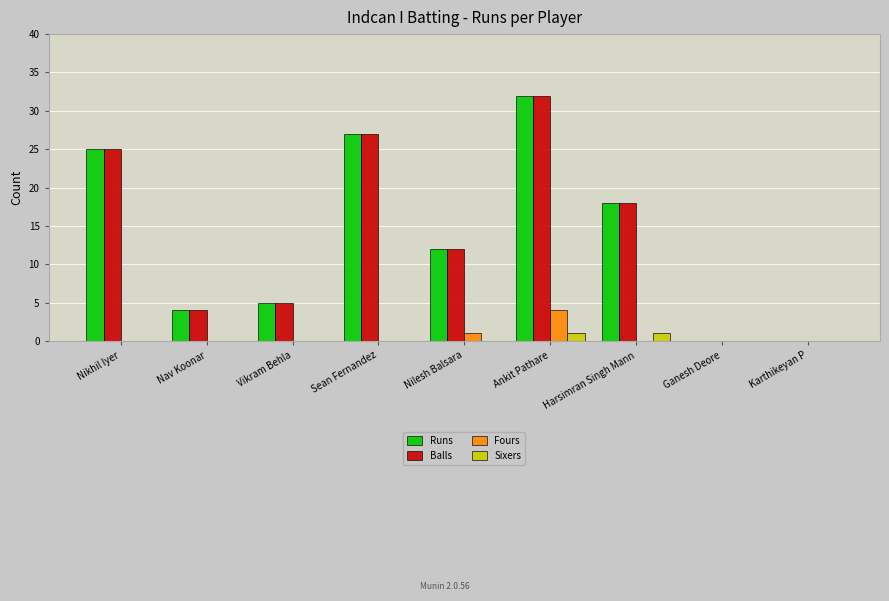

What value does the Balls series have at Vikram Behla, to the nearest 5?

5